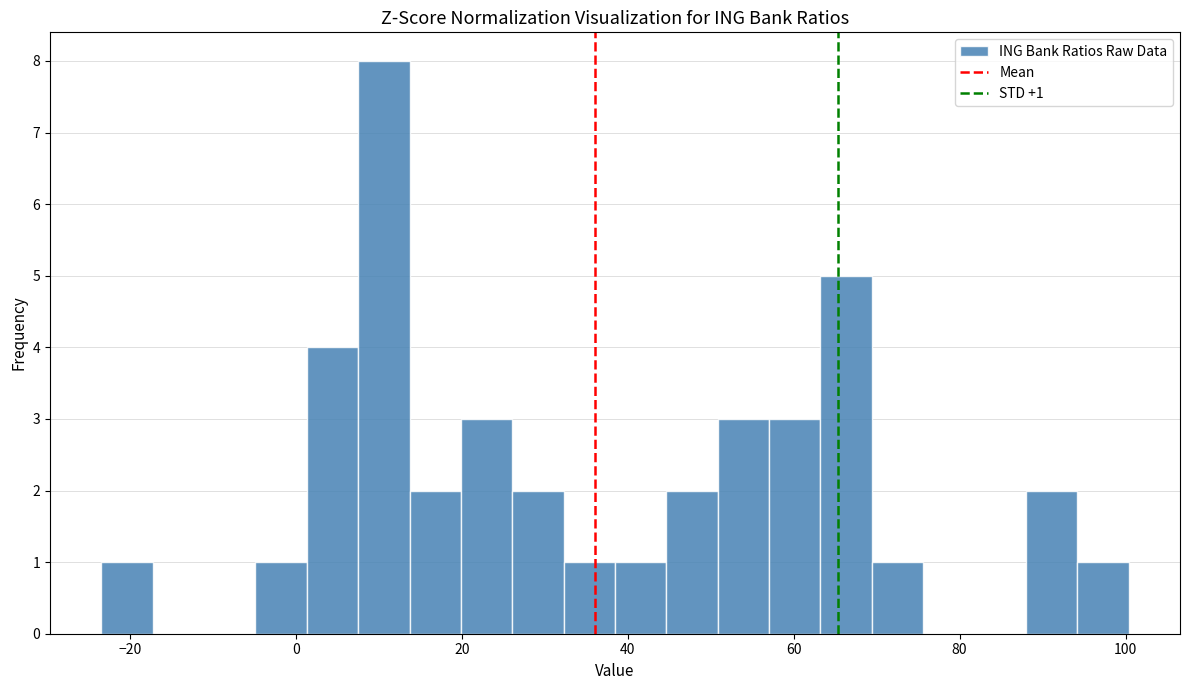

Read against the x-axis, roughly where is the centre of the tallest bar?

10